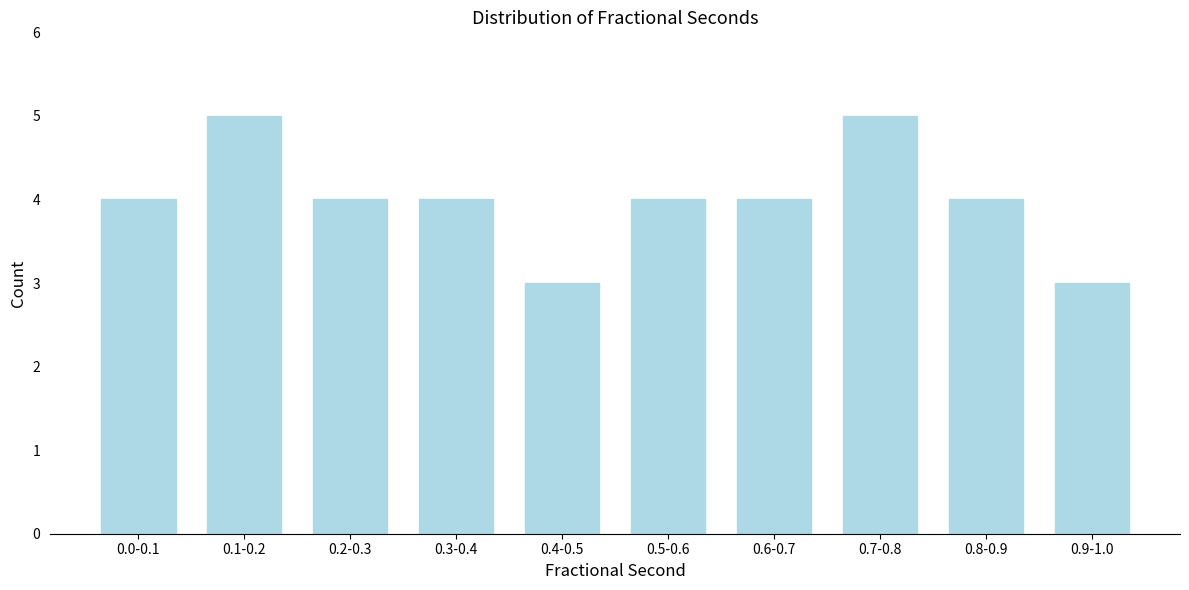

Reading left to right, transcribe all the data shown in this chart.

0.0-0.1=4	0.1-0.2=5	0.2-0.3=4	0.3-0.4=4	0.4-0.5=3	0.5-0.6=4	0.6-0.7=4	0.7-0.8=5	0.8-0.9=4	0.9-1.0=3